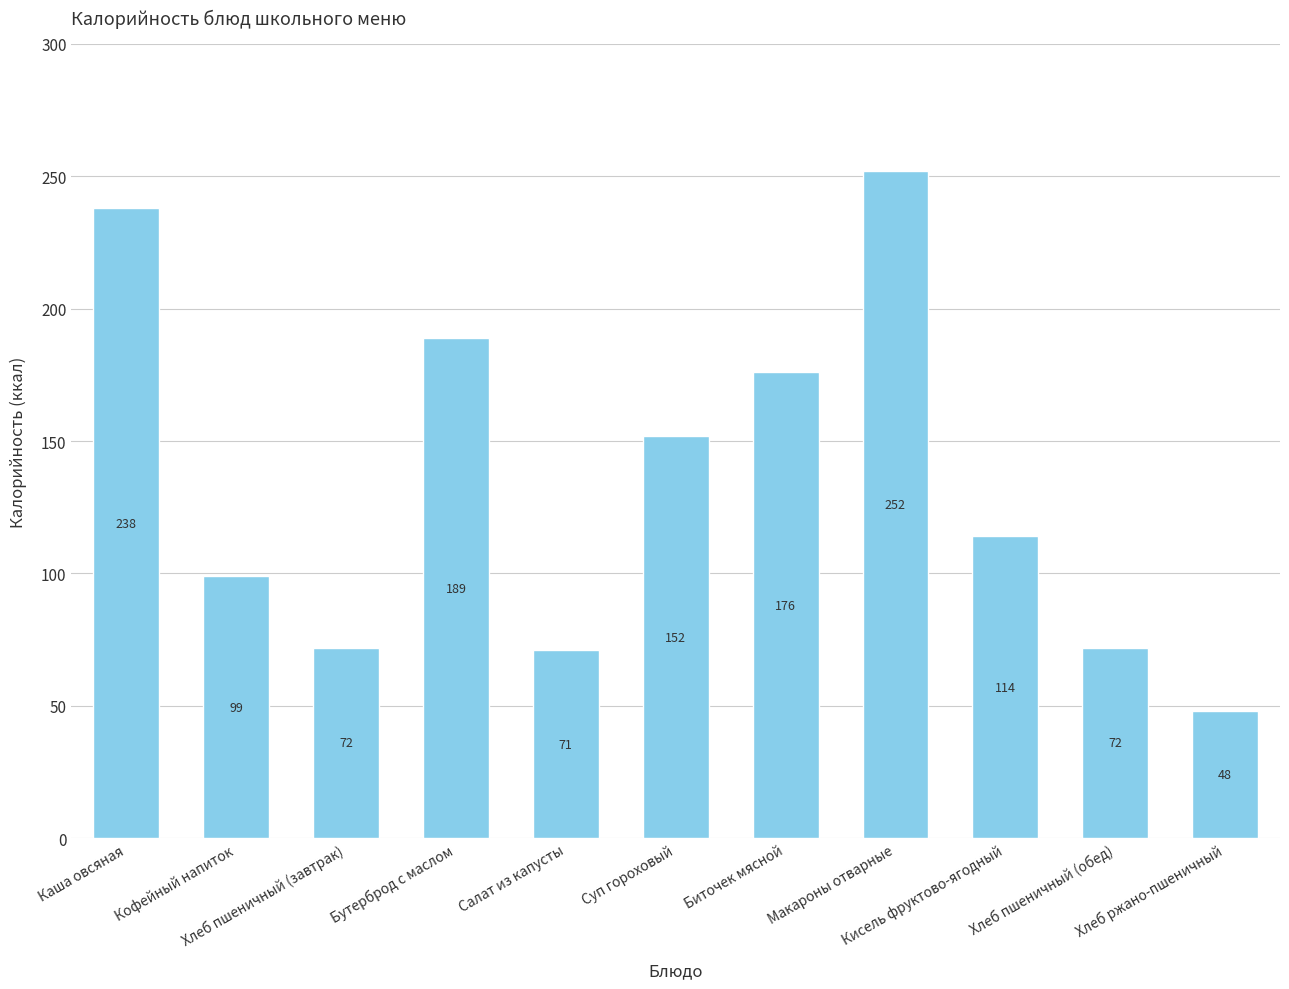

True or false: the data shows 114 at Хлеб пшеничный (обед).

False